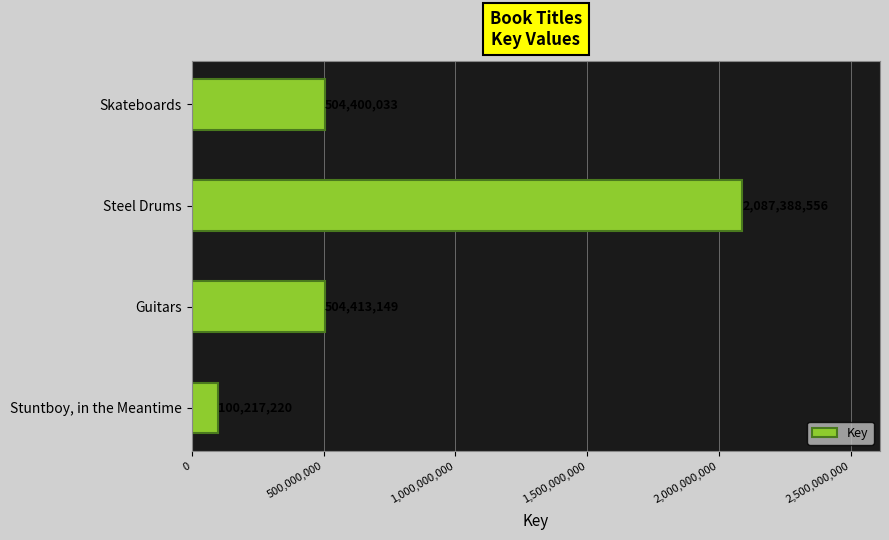

What is the approximate value at Guitars, to the nearest 10?

504413150